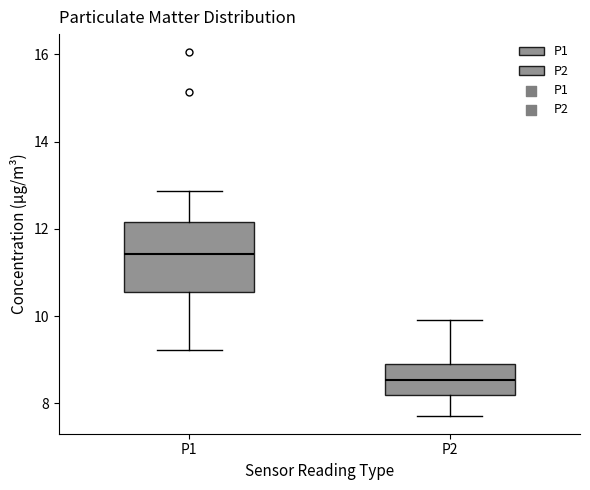

Reading left to right, read every box against the y-axis: the position of its median line, the range the box covers, and the ends of its whiskers. The values are not printed on the chart, so give them approximately, as read against the axis.

P1: median 11.4, box 10.6 to 12.2, whiskers 9.2 to 12.8
P2: median 8.6, box 8.2 to 9.0, whiskers 7.8 to 10.0